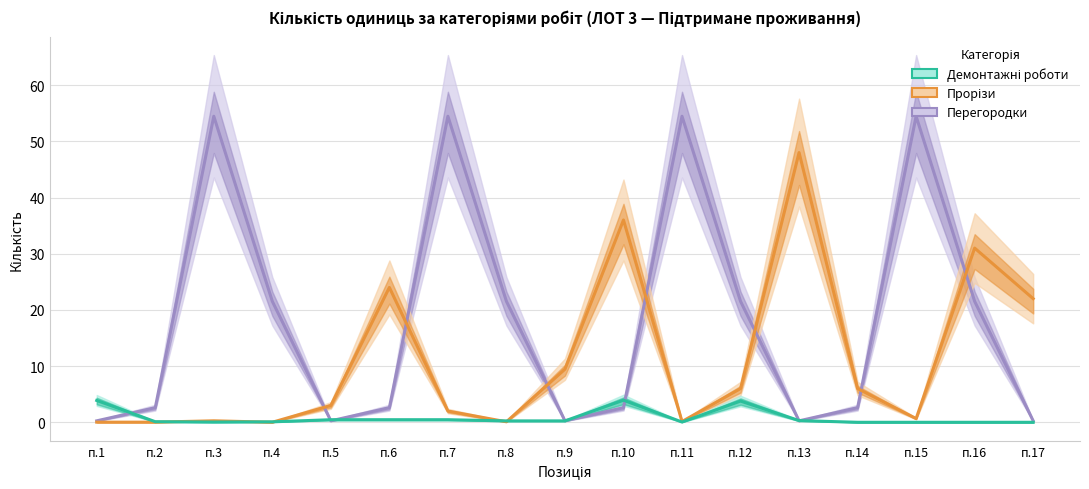

What is the spread (max minus min) of values at п.15?

54.5